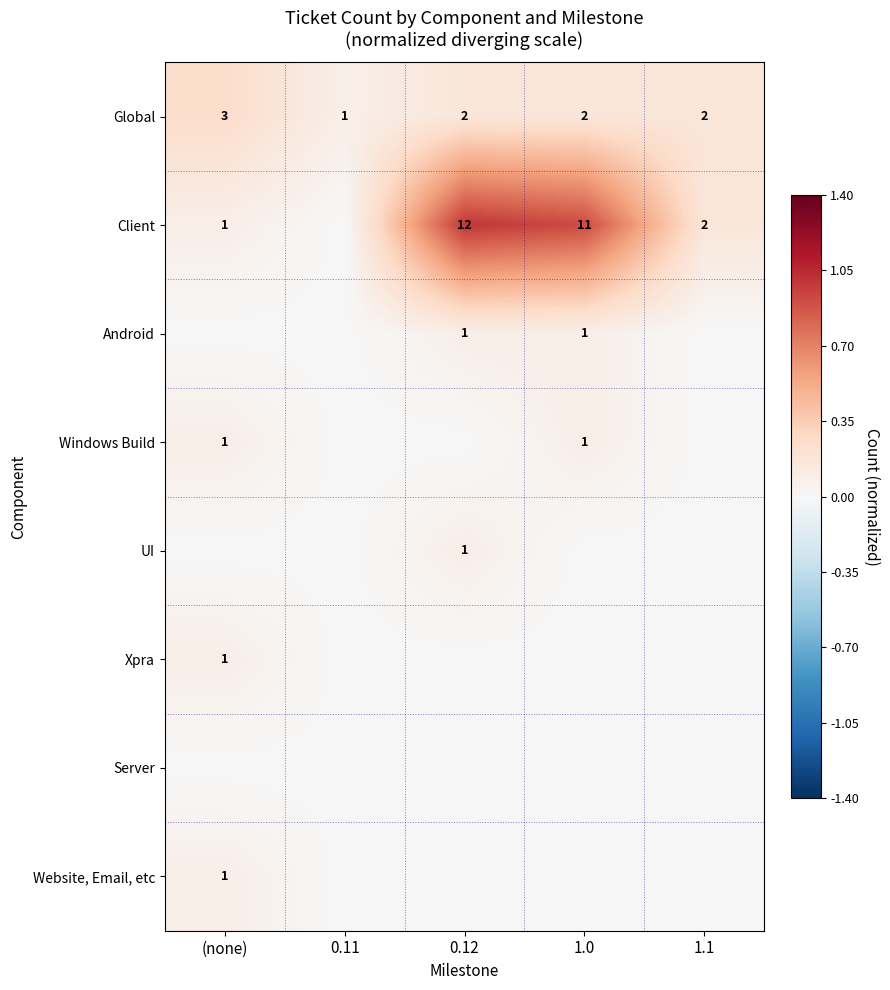

Where does the Global series first go above 2?

(none)